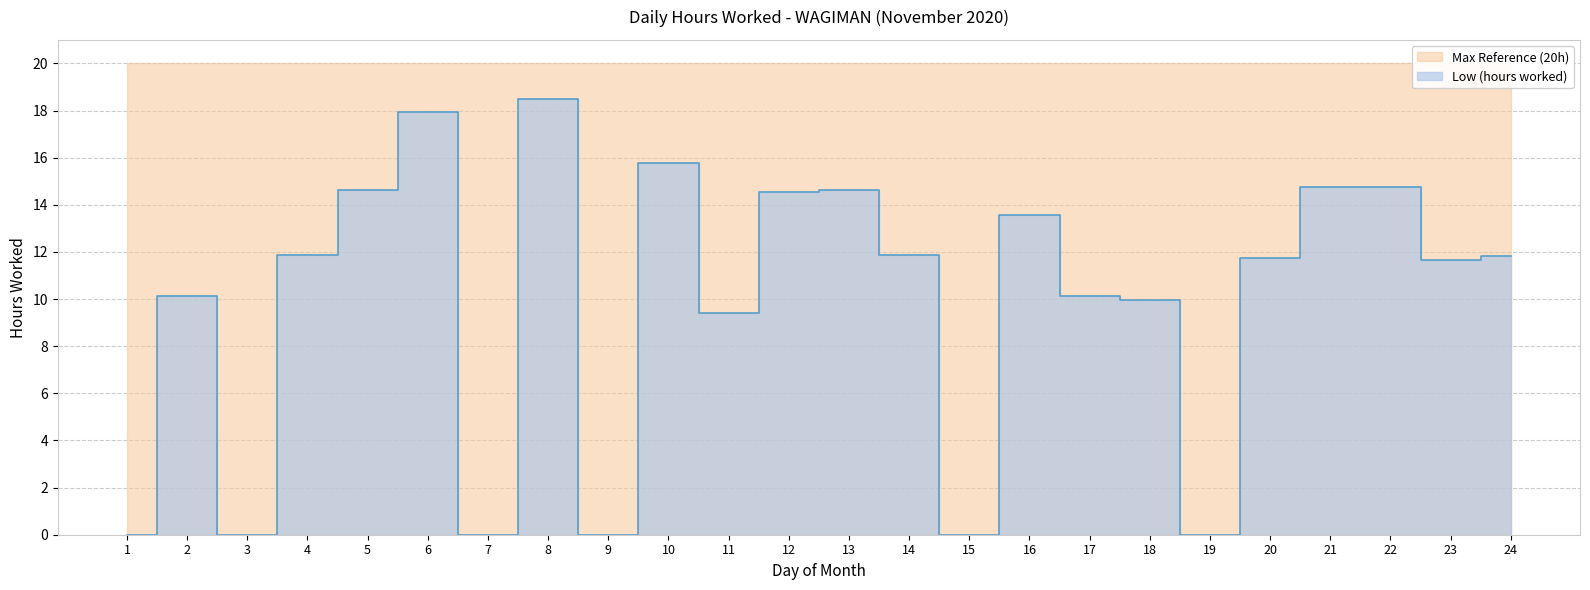

What is the change in value from 5 to 12?

-0.1